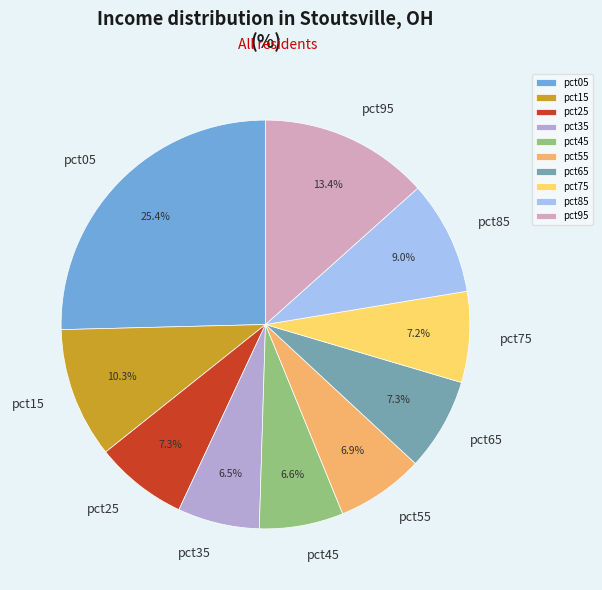

Does pct65 account for over 50% of the chart?

No